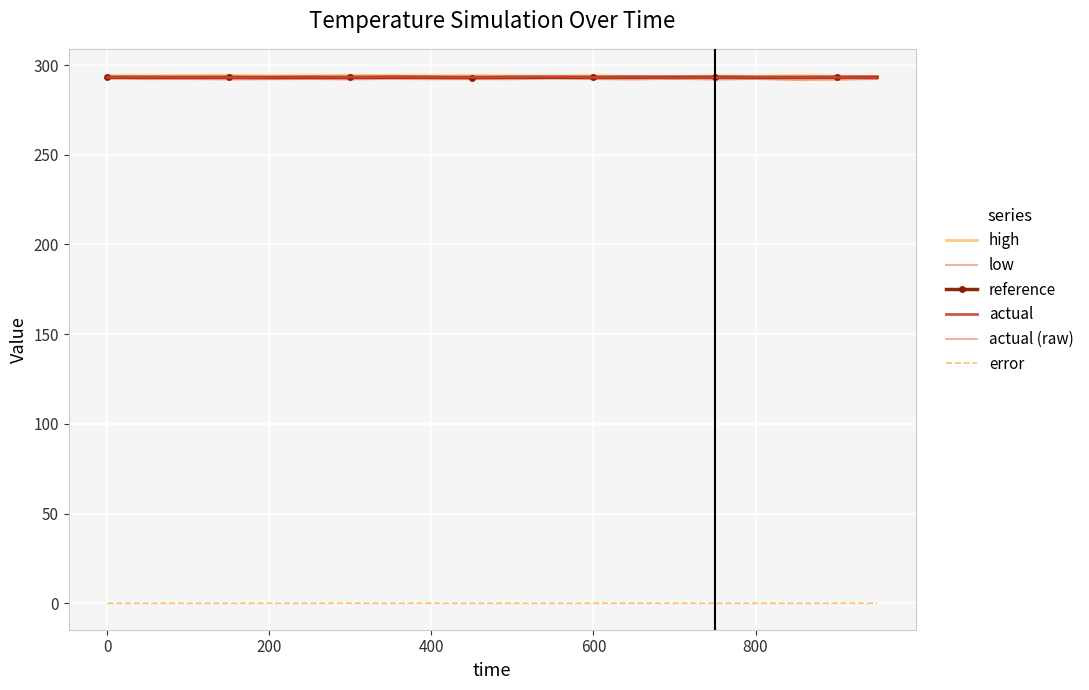

Which series has the largest total across all categories?

high